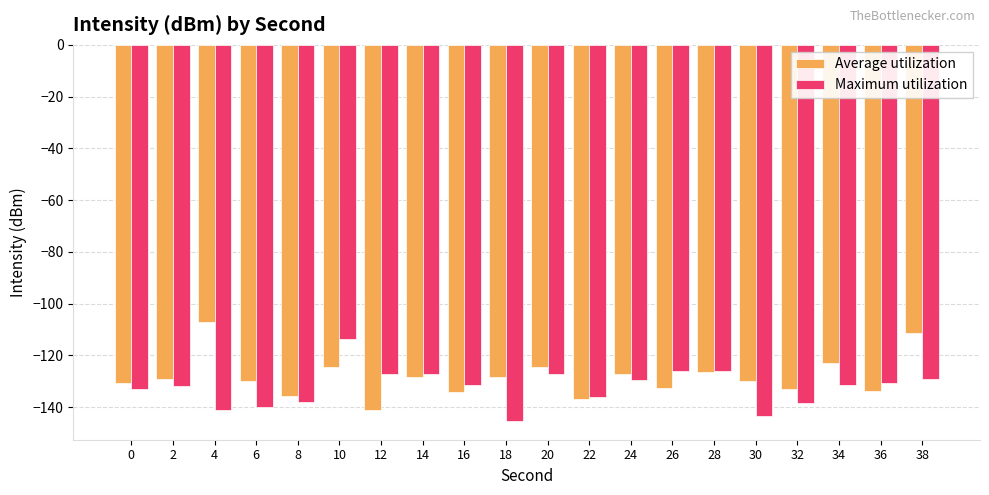

At which category does the chart reach its minimum across all series?

18